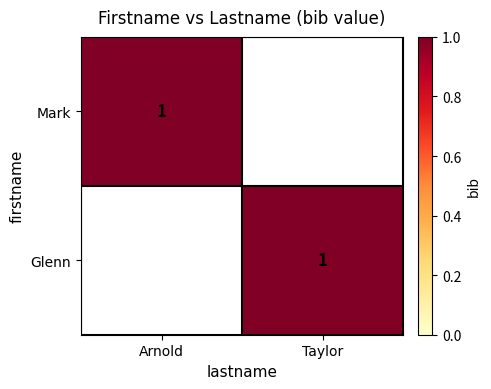

The Glenn series shows 0 at Taylor. True or false?

False